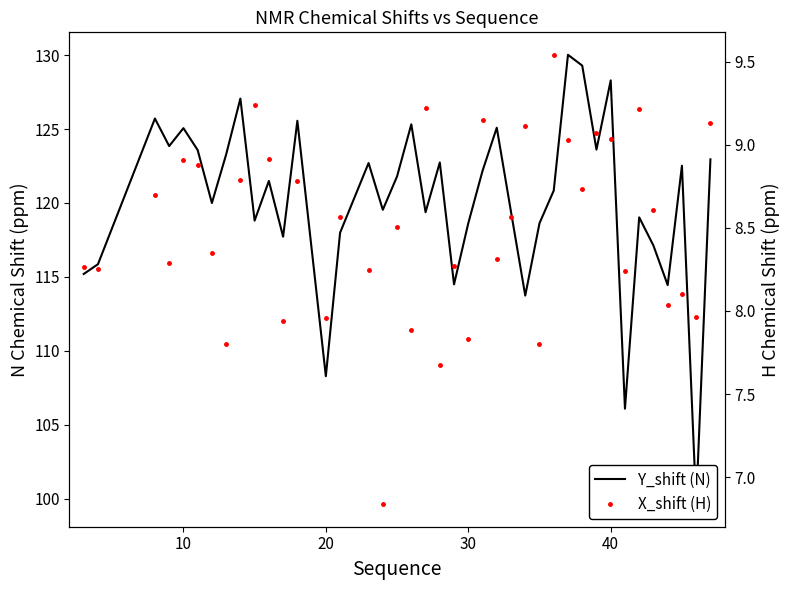

Reading left to right, list all the values displayed in this chart.

Y_shift (N): 115.2	115.9	125.7	123.8	125.1	123.6	120.0	123.3	127.1	118.8	121.5	117.7	125.6	108.3	118.0	122.7	119.5	121.8	125.3	119.4	122.7	114.5	118.6	122.2	125.1	119.4	113.7	118.6	120.8	130.0	129.3	123.6	128.3	106.1	119.0	117.1	114.5	122.5	99.6	123.0
X_shift (H): 8.3	8.2	8.7	8.3	8.9	8.9	8.3	7.8	8.8	9.2	8.9	7.9	8.8	8.0	8.6	8.2	6.8	8.5	7.9	9.2	7.7	8.3	7.8	9.2	8.3	8.6	9.1	7.8	9.5	9.0	8.7	9.1	9.0	8.2	9.2	8.6	8.0	8.1	8.0	9.1